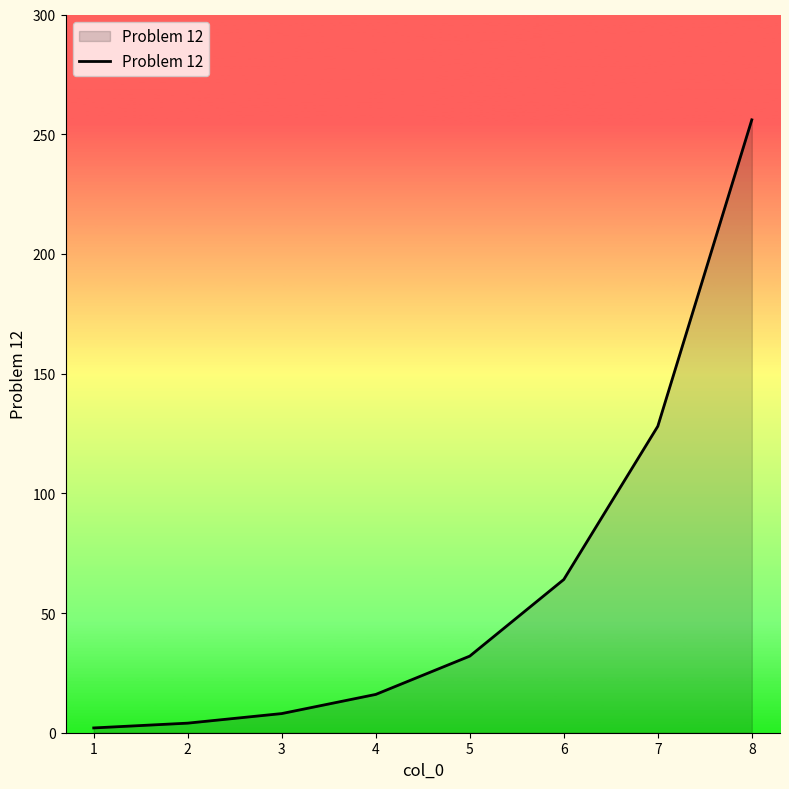

How many categories are shown in the chart?

8